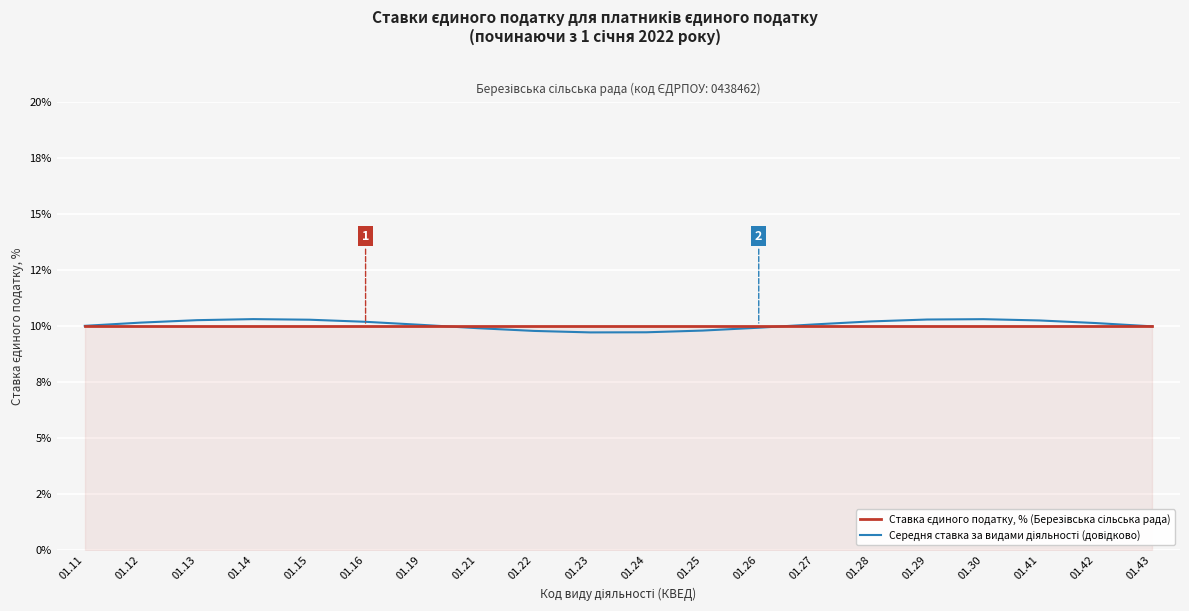

Which category has the highest value across all series?

01.14